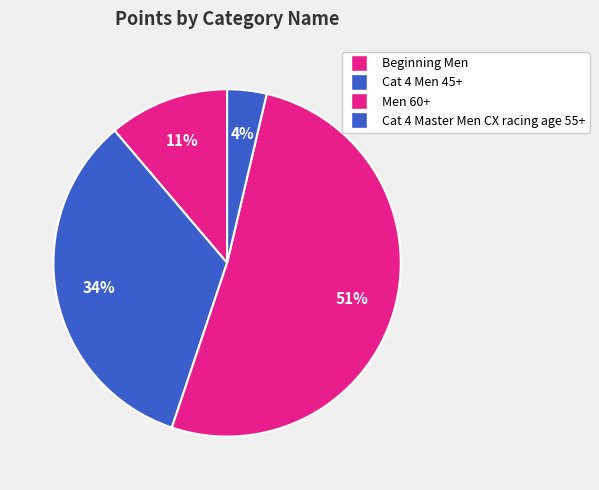

How many slices are in this pie chart?

4